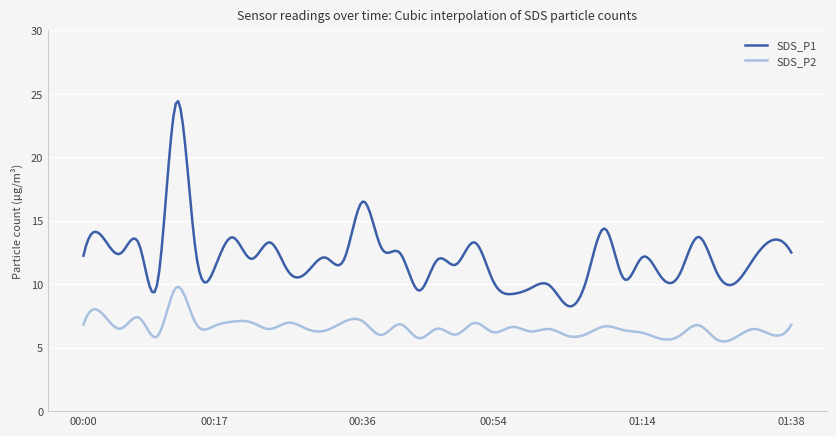

True or false: SDS_P2 and SDS_P1 cross at least once.

False